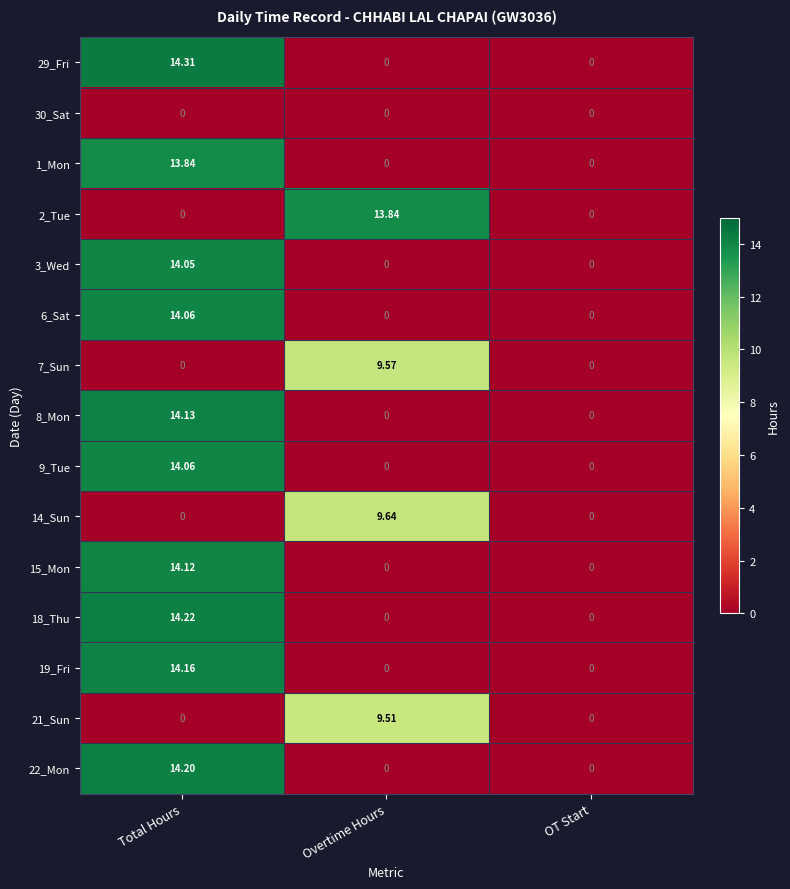

Is the value of 3_Wed at Total Hours greater than the value of 21_Sun at Total Hours?

Yes